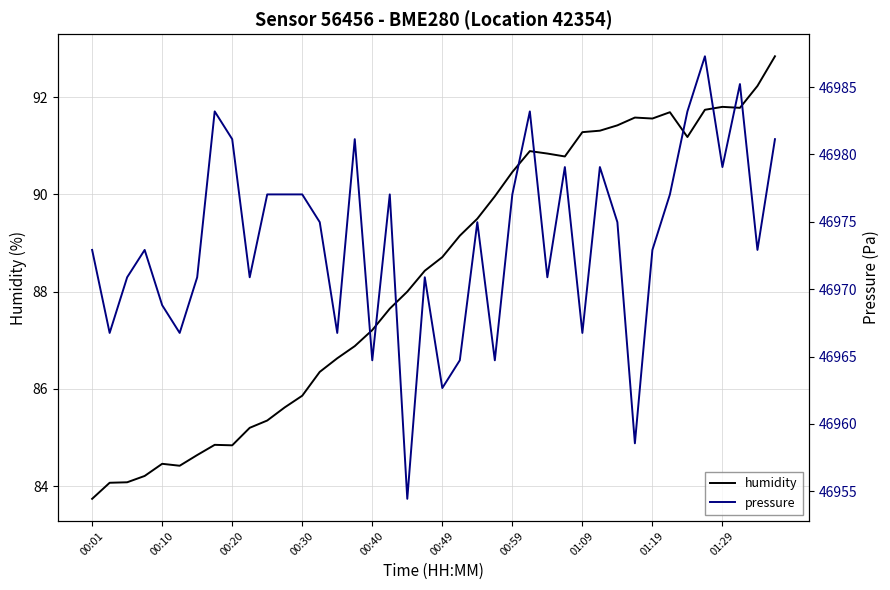

Reading left to right, what are all the values shown in this chart?

humidity: 83.7	84.1	84.1	84.2	84.5	84.4	84.6	84.8	84.8	85.2	85.3	85.6	85.9	86.3	86.6	86.9	87.2	87.7	88.0	88.4	88.7	89.2	89.5	90.0	90.5	90.9	90.8	90.8	91.3	91.3	91.4	91.6	91.6	91.7	91.2	91.7	91.8	91.8	92.2	92.8
pressure: 46972.9	46966.8	46970.9	46972.9	46968.8	46966.8	46970.9	46983.2	46981.1	46970.9	46977.0	46977.0	46977.0	46975.0	46966.8	46981.1	46964.7	46977.0	46954.4	46970.9	46962.7	46964.7	46975.0	46964.7	46977.0	46983.2	46970.9	46979.1	46966.8	46979.1	46975.0	46958.6	46972.9	46977.0	46983.2	46987.3	46979.1	46985.2	46972.9	46981.1